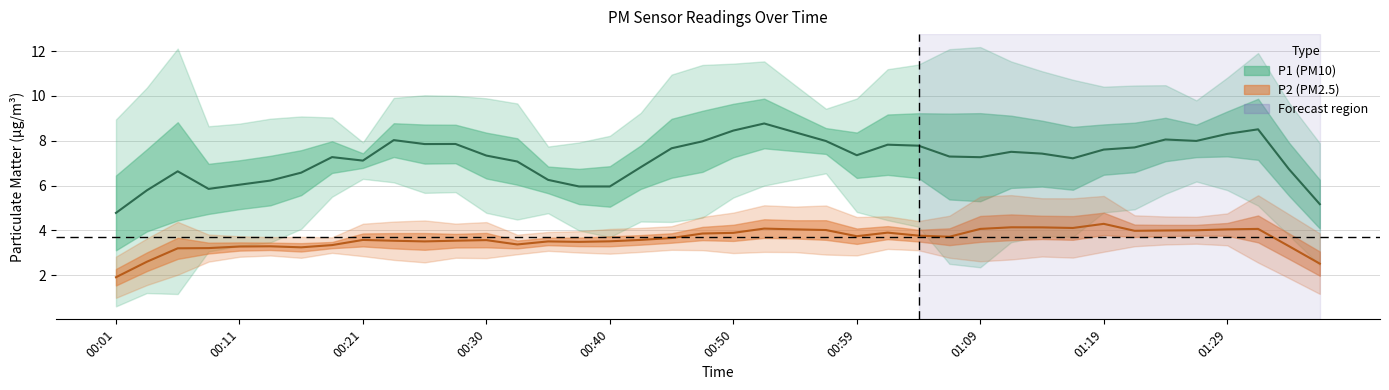

Which series changed the most between 00:13 and 00:38?

P1